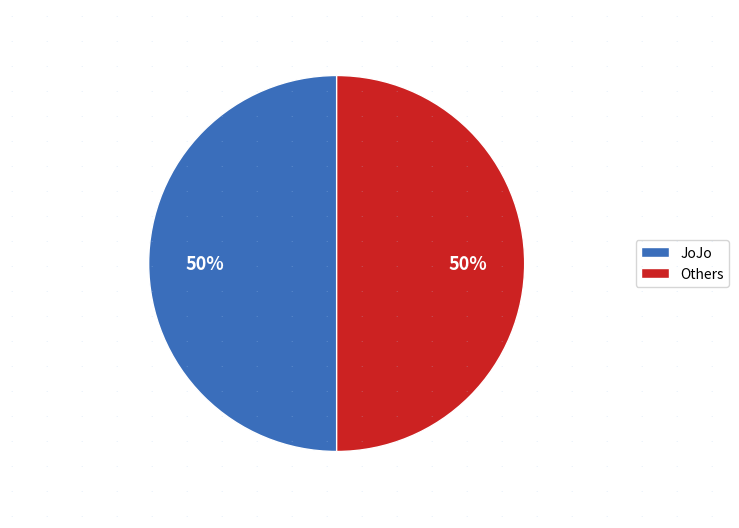

To the nearest percent, what is the average slice percentage?

50%